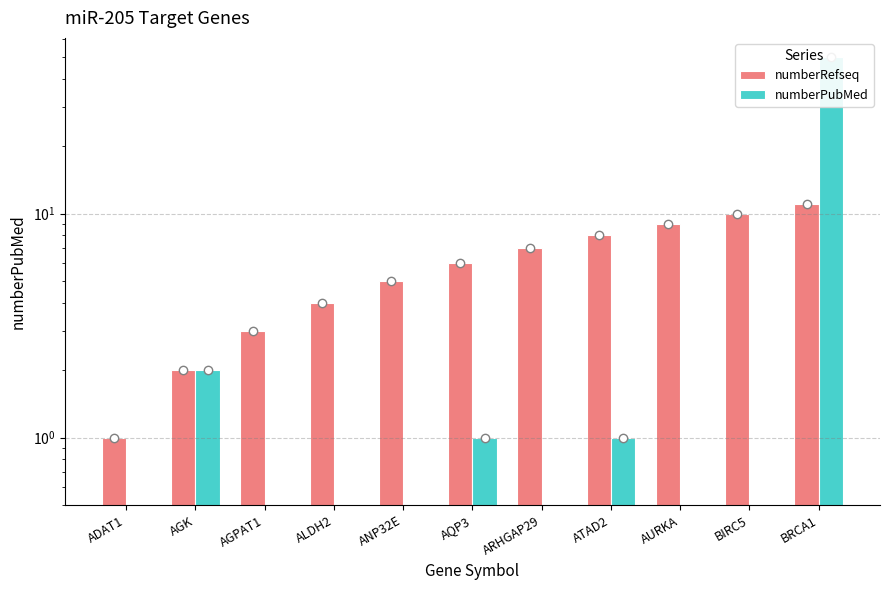

Reading left to right, what are all the values shown in this chart?

numberRefseq: ADAT1=1	AGK=2	AGPAT1=3	ALDH2=4	ANP32E=5	AQP3=6	ARHGAP29=7	ATAD2=8	AURKA=9	BIRC5=10	BRCA1=11
numberPubMed: ADAT1=0	AGK=2	AGPAT1=0	ALDH2=0	ANP32E=0	AQP3=1	ARHGAP29=0	ATAD2=1	AURKA=0	BIRC5=0	BRCA1=50